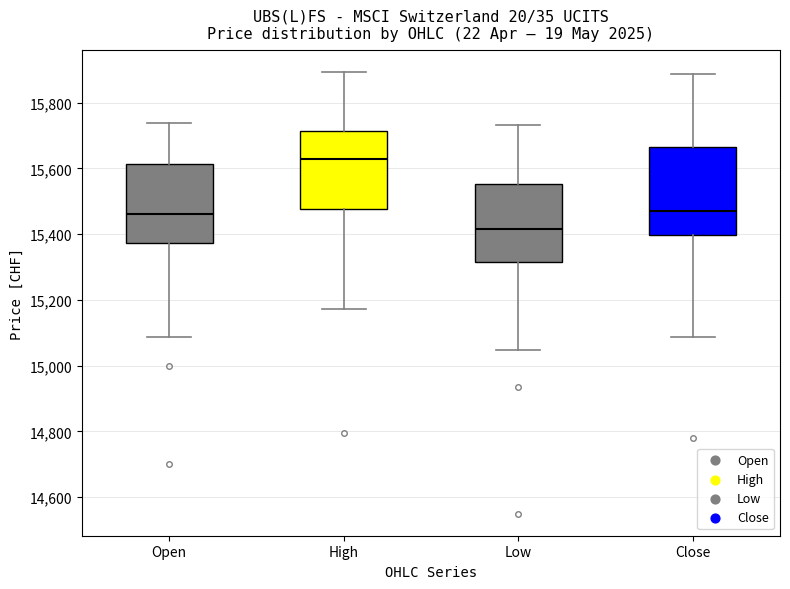

Which box is the tallest, from its lower edge to its upper edge?

Close